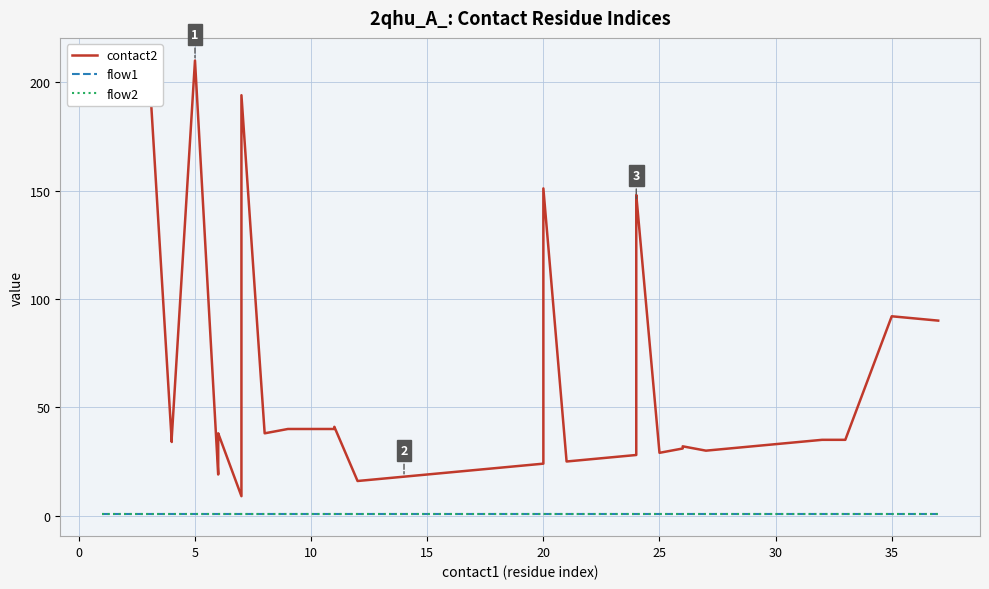

Rank the series by their maximum value, from lowest to highest.

flow1, flow2, contact2